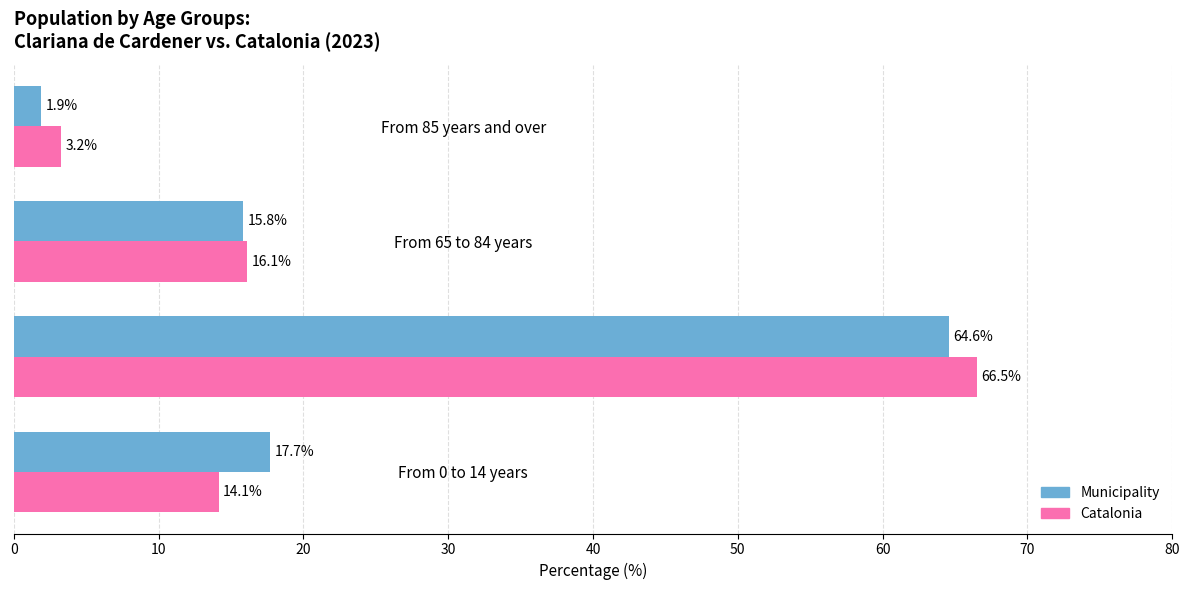

Count the number of categories in the chart.

4